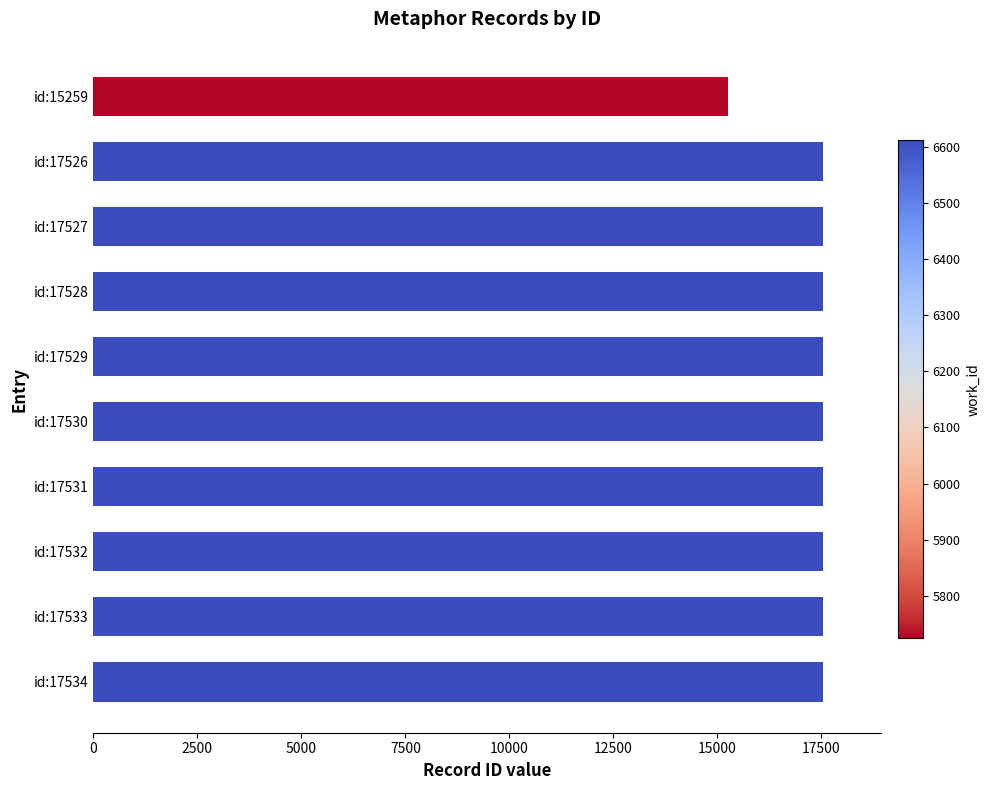

What is the greatest value displayed?

17534